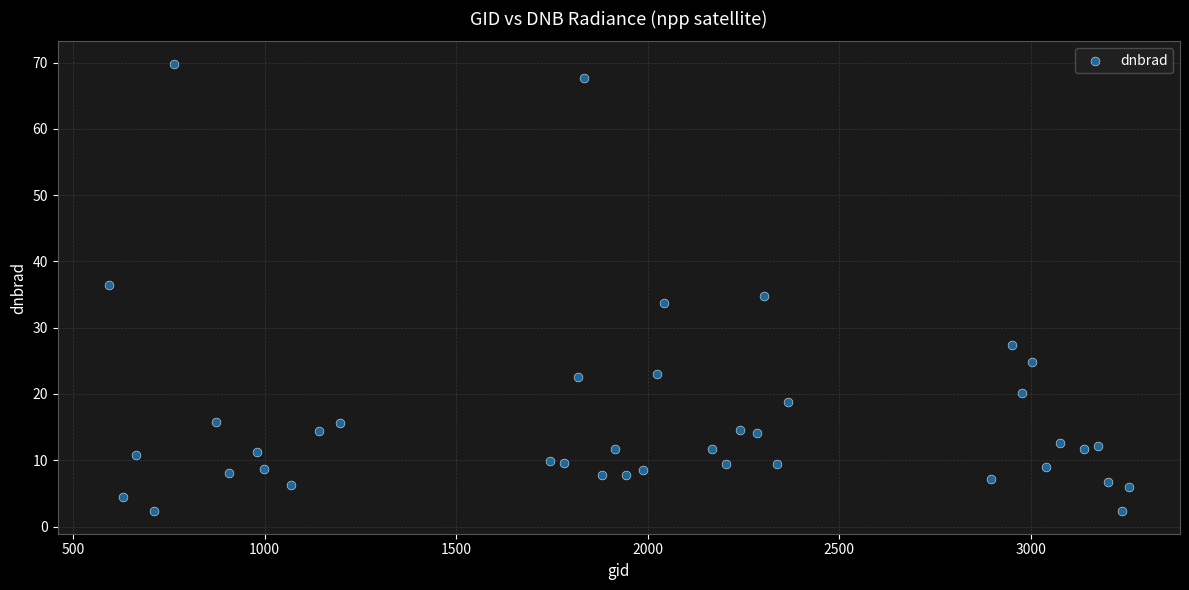

What is the range of X values (max minus min)?

2664.0